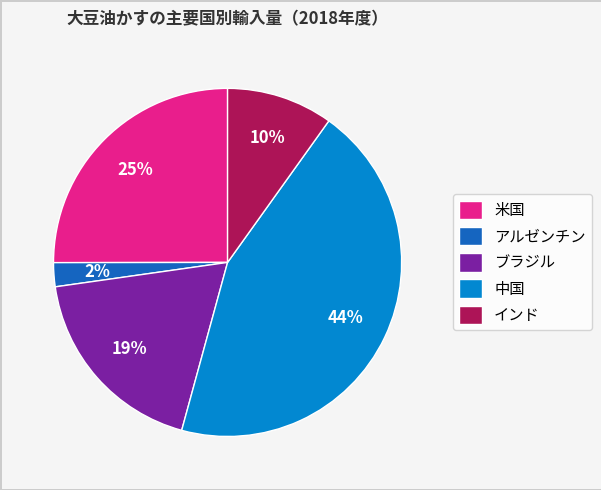

Combined, do アルゼンチン and 米国 account for over 50%?

No